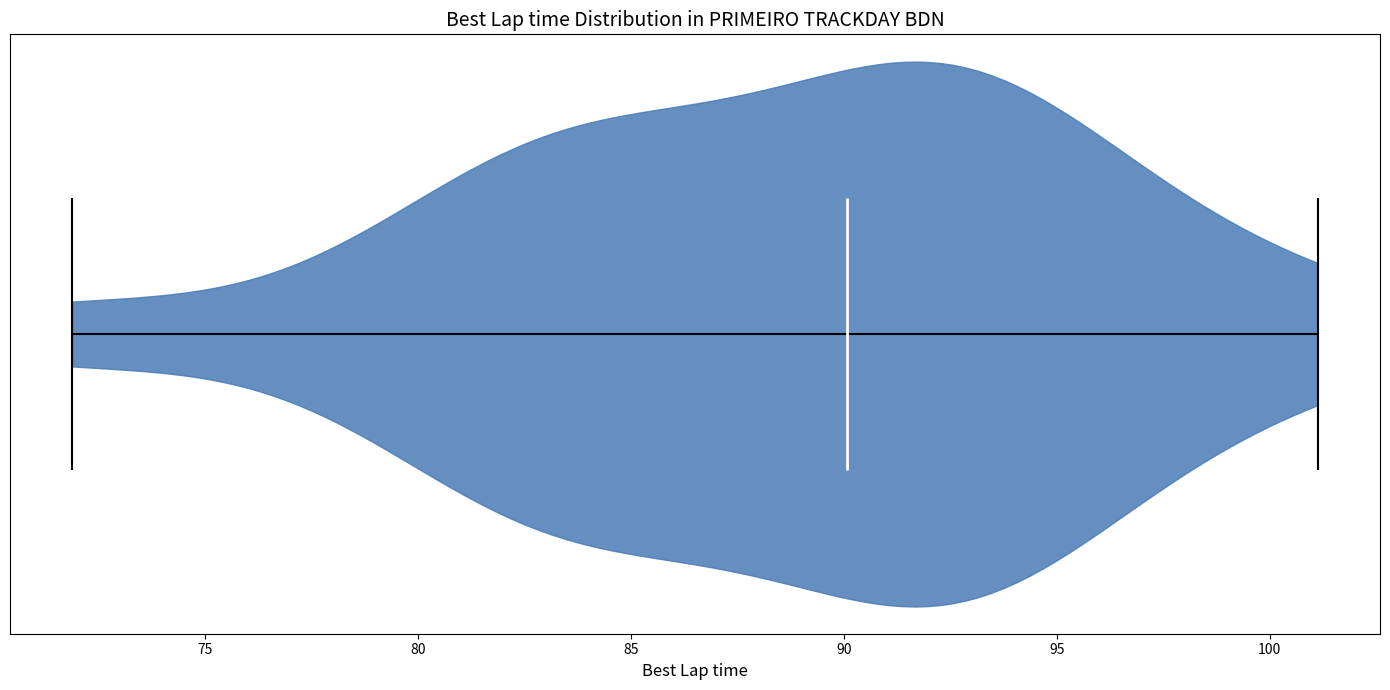

Read this violin plot against the x-axis: where its median line is, and the lowest and highest points the violin reaches. The values are not printed on the chart, so give them approximately, as read against the axis.

median line 90, lowest point 72, highest point 101